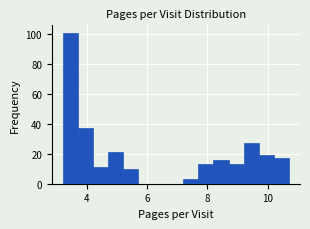

Read against the x-axis, roughly where is the centre of the tallest bar?

3.4